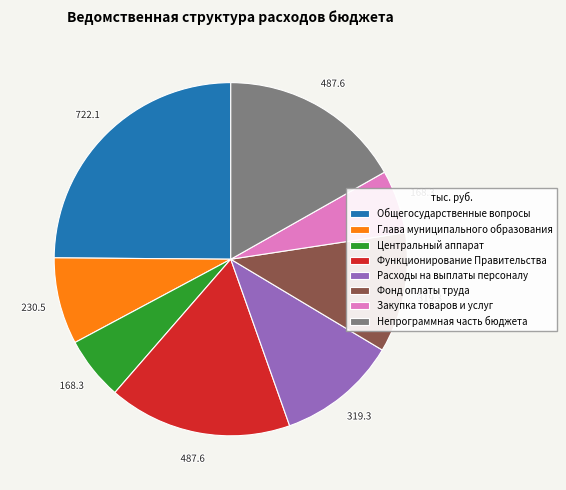

Is it true that Непрограммная часть бюджета is 10% of the pie?

False